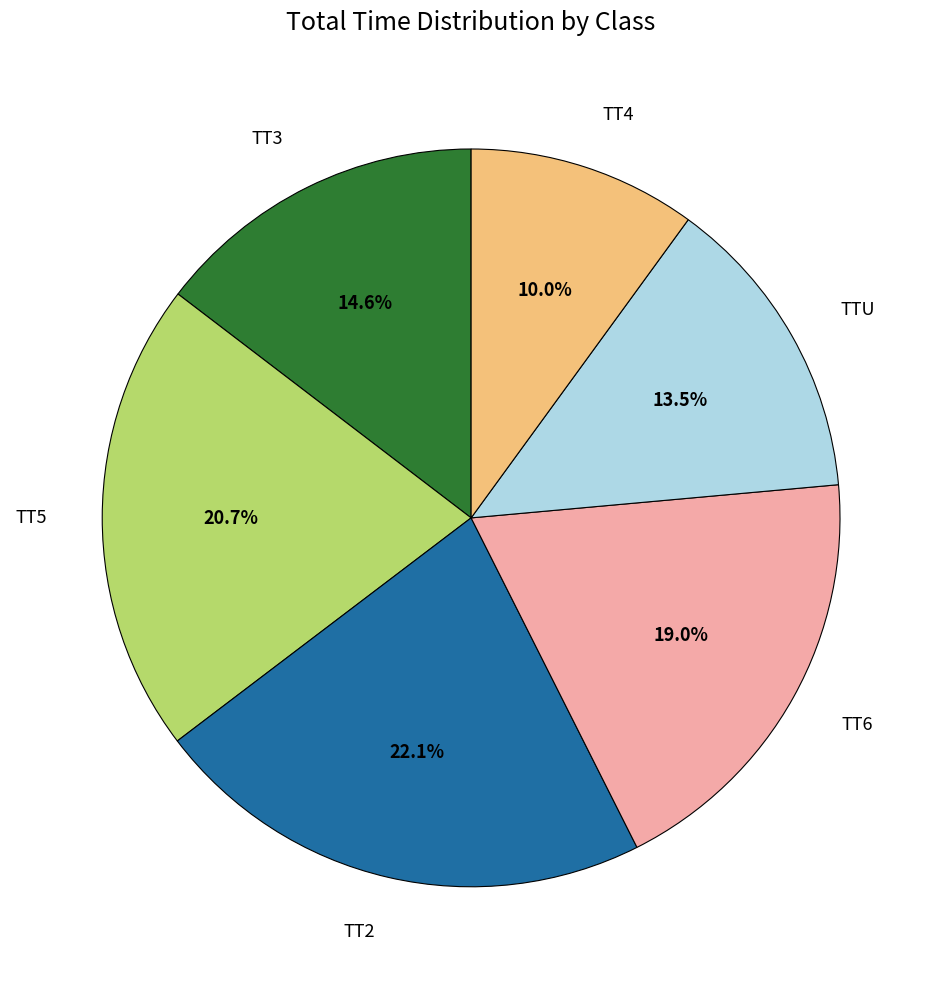

Rank the categories by value from lowest to highest.

TT4, TTU, TT3, TT6, TT5, TT2